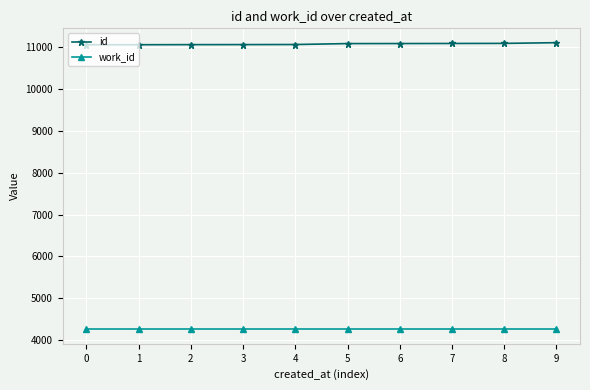

The value of id at 6 is 7491. True or false?

False